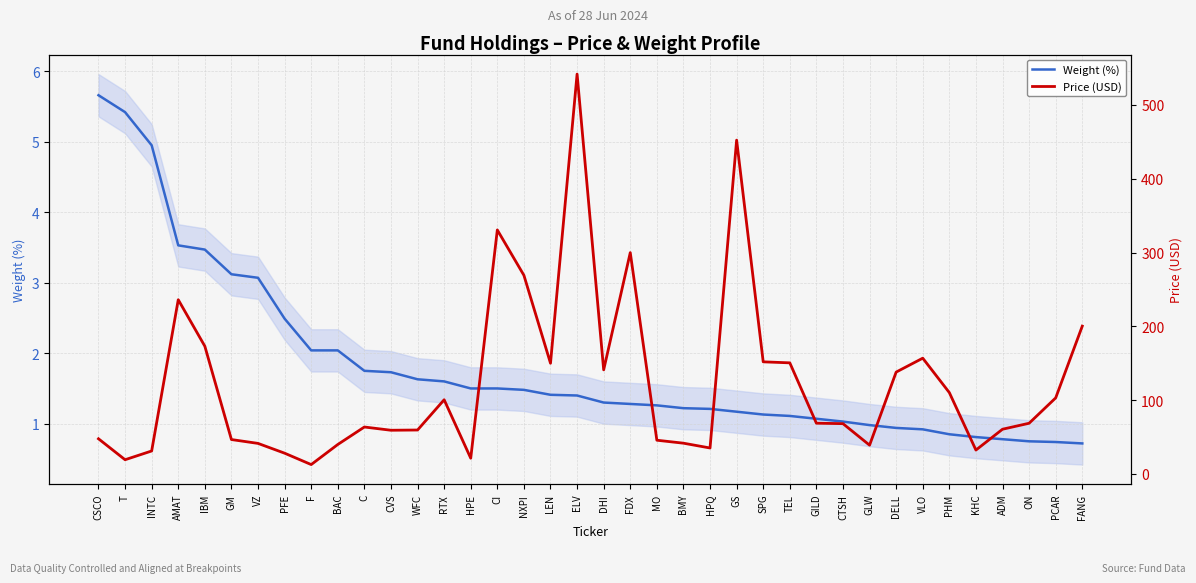

Reading left to right, list all the values displayed in this chart.

Weight (%): 5.7	5.4	5.0	3.5	3.5	3.1	3.1	2.5	2.0	2.0	1.8	1.7	1.6	1.6	1.5	1.5	1.5	1.4	1.4	1.3	1.3	1.3	1.2	1.2	1.2	1.1	1.1	1.1	1.0	1.0	0.9	0.9	0.8	0.8	0.8	0.8	0.7	0.7
Price (USD): 47.5	19.1	31.0	236.0	172.9	46.5	41.2	28.0	12.5	39.8	63.5	59.1	59.4	100.4	21.2	330.6	269.1	149.9	541.9	140.9	299.8	45.5	41.5	35.0	452.3	151.8	150.4	68.6	68.0	38.9	137.9	156.8	110.1	32.2	60.5	68.5	102.9	200.2